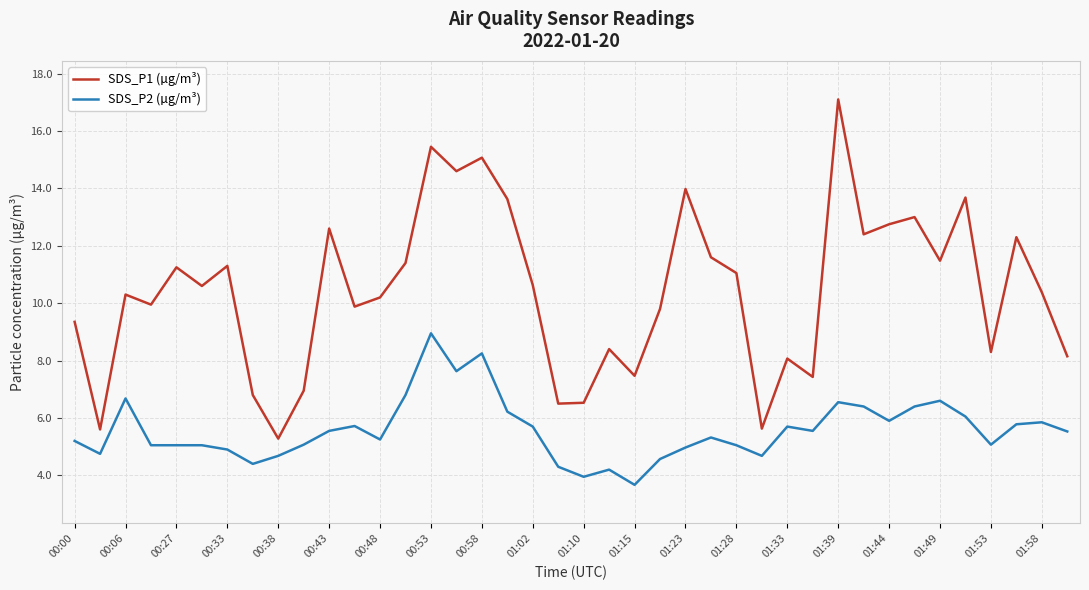

Which series has the largest range (max minus min)?

SDS_P1 (µg/m³)